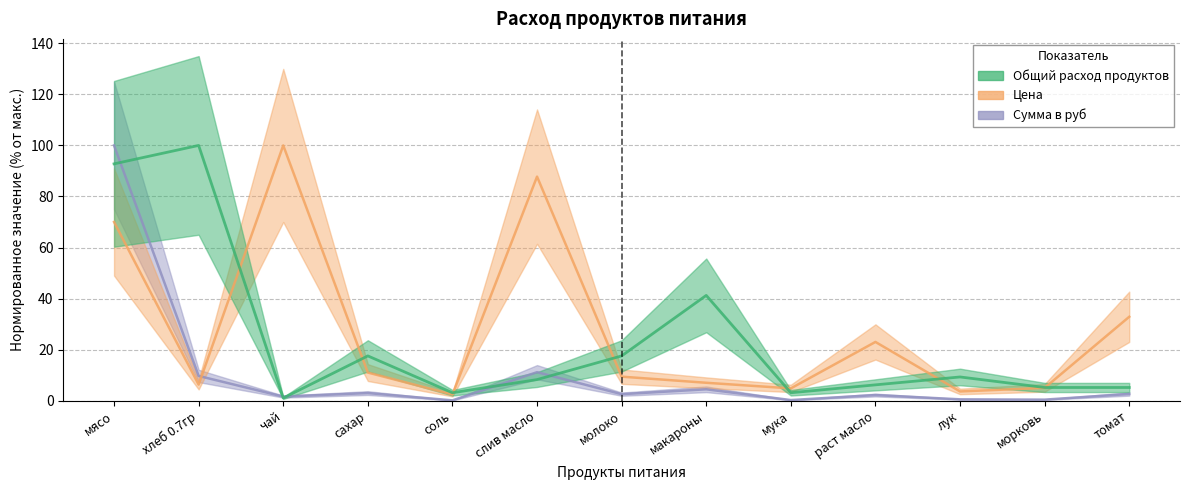

Reading left to right, extract all data points from this chart.

Общий расход продуктов: 92.8	100.0	1.0	17.5	3.1	8.2	17.5	41.2	3.1	6.2	9.3	5.2	5.2
Цена: 70.0	6.3	100.0	11.0	2.4	87.8	9.4	7.0	4.8	23.0	3.6	5.0	32.9
Сумма в руб: 100.0	9.7	1.6	3.0	0.1	11.1	2.5	4.4	0.2	2.2	0.5	0.4	2.6